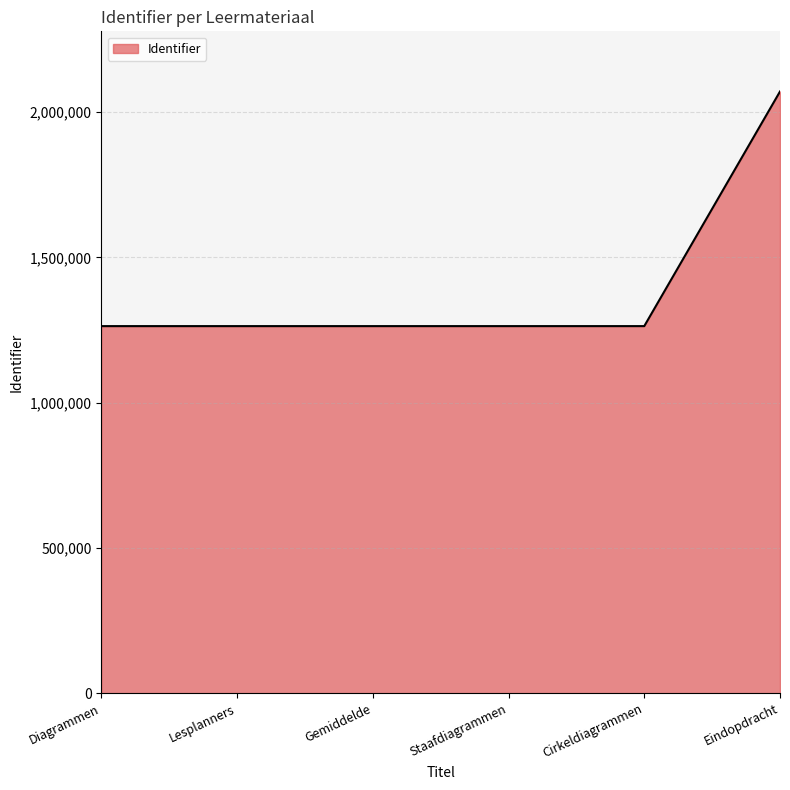

What is the maximum value shown in the chart?

2071072